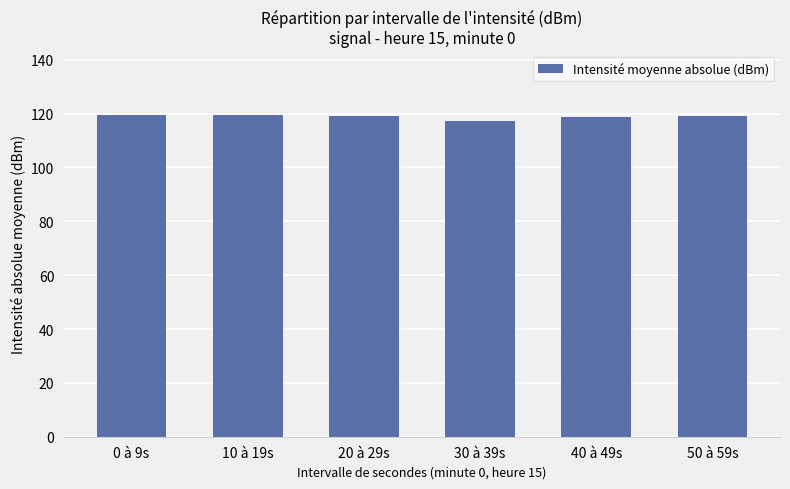

At which category does the chart reach its minimum across all series?

30 à 39s